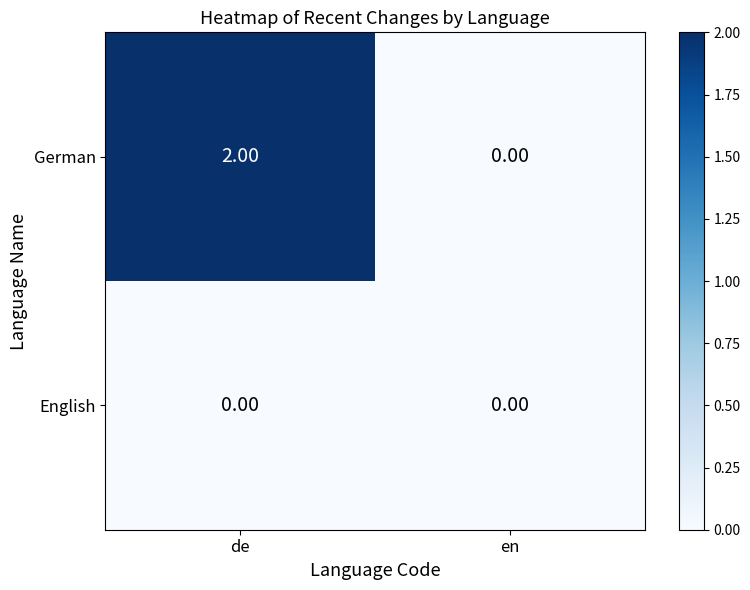

List the series in order of their overall mean, highest first.

German, English